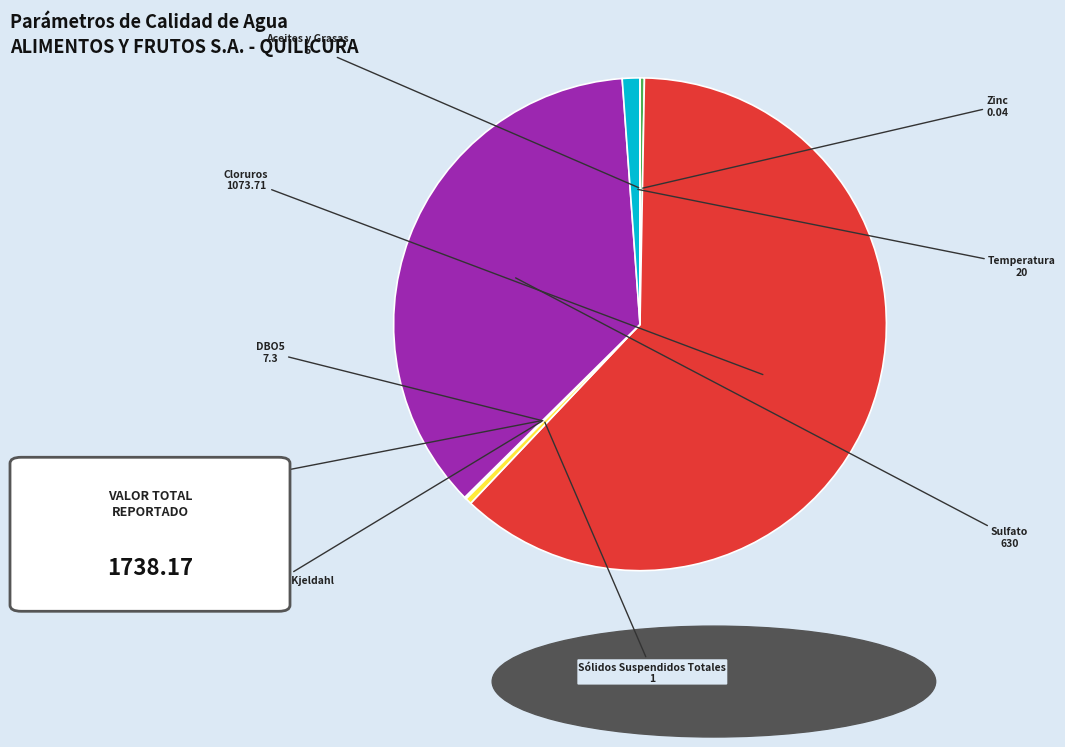

What is the largest slice in the pie chart?

Cloruros